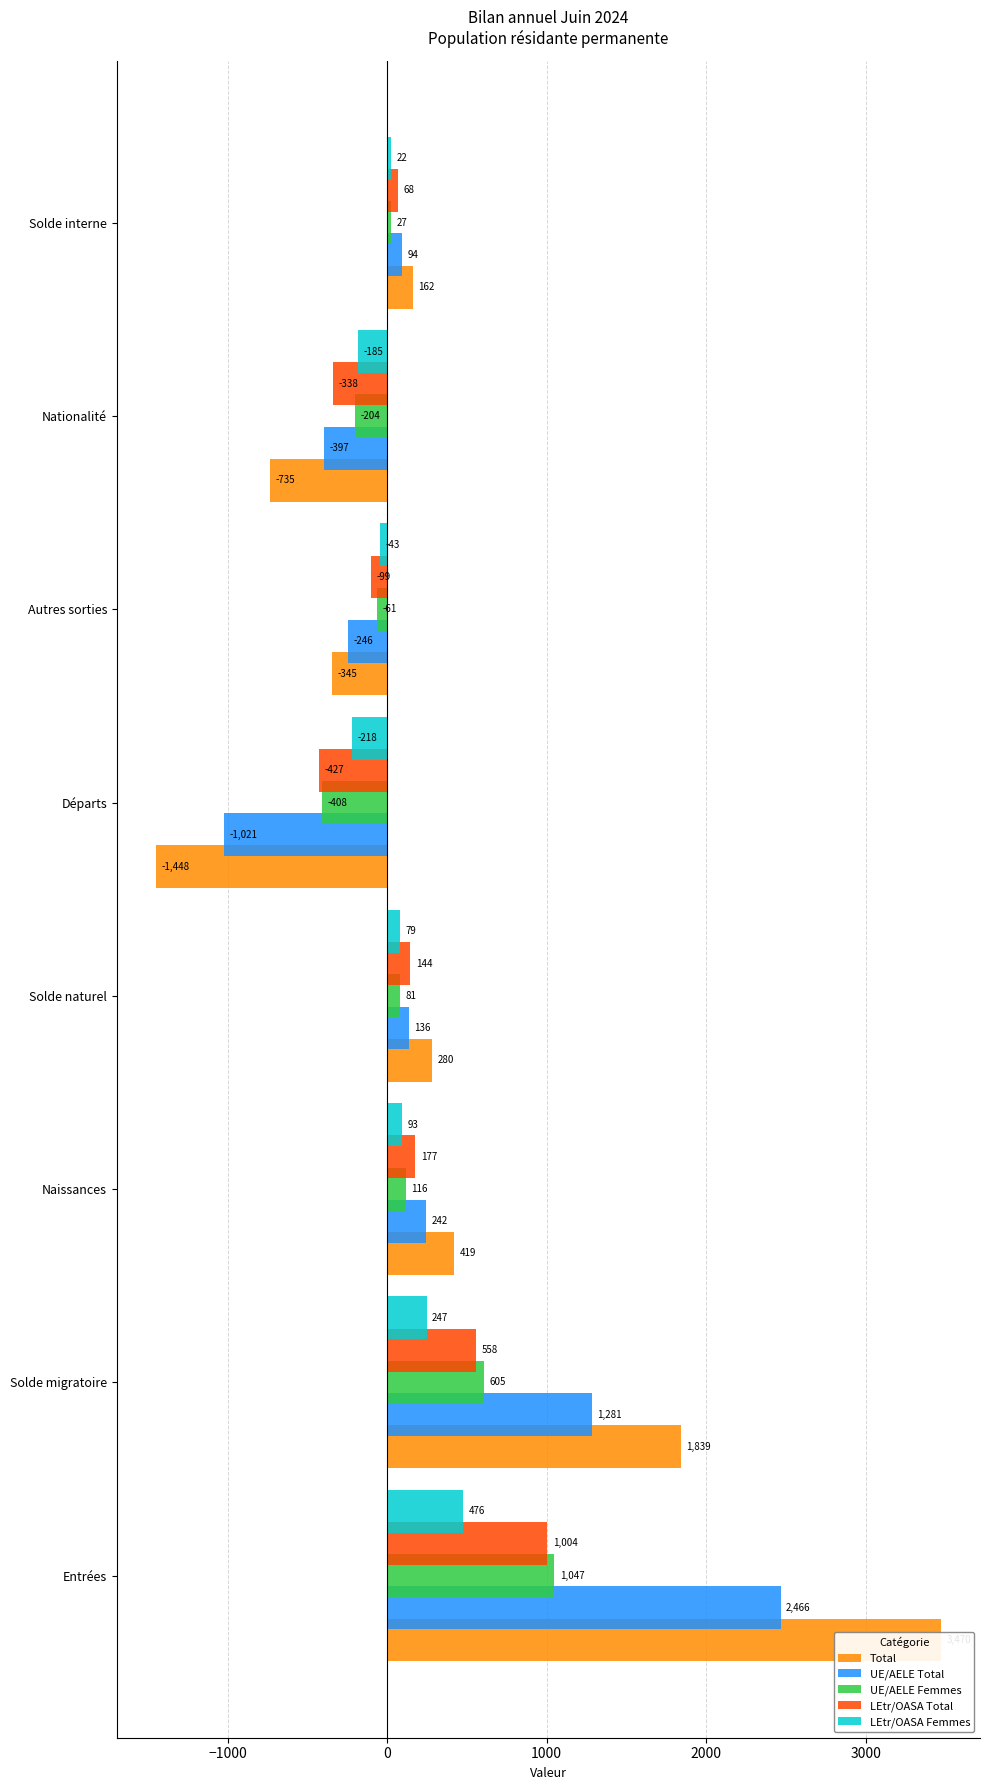

Reading right to left, extract all data points from this chart.

Total: 162	-735	-345	-1448	280	419	1839	3470
UE/AELE Total: 94	-397	-246	-1021	136	242	1281	2466
UE/AELE Femmes: 27	-204	-61	-408	81	116	605	1047
LEtr/OASA Total: 68	-338	-99	-427	144	177	558	1004
LEtr/OASA Femmes: 22	-185	-43	-218	79	93	247	476